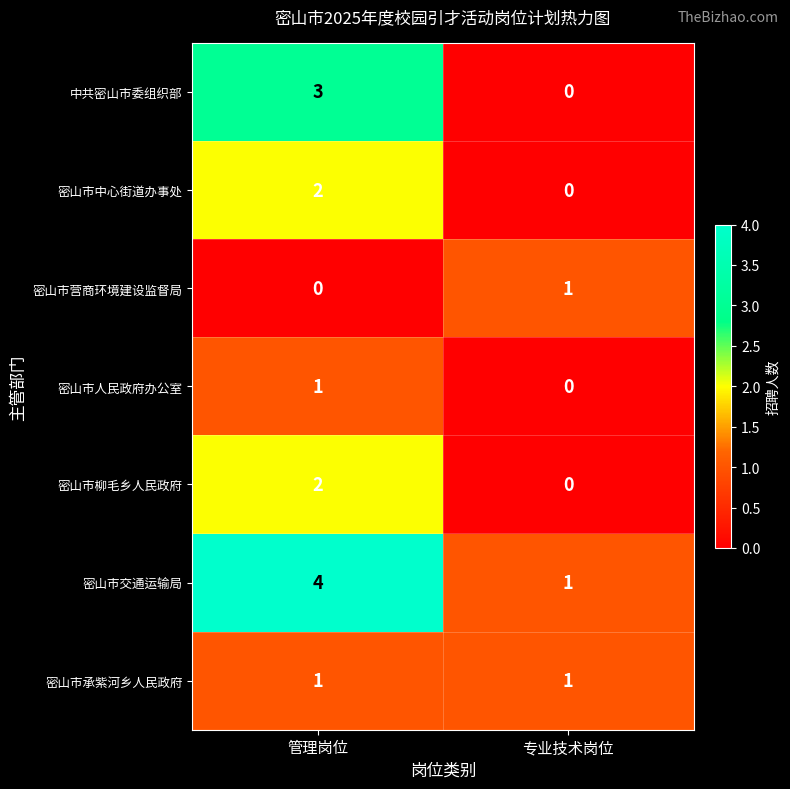

Reading left to right, list all the values displayed in this chart.

中共密山市委组织部: 3	0
密山市中心街道办事处: 2	0
密山市营商环境建设监督局: 0	1
密山市人民政府办公室: 1	0
密山市柳毛乡人民政府: 2	0
密山市交通运输局: 4	1
密山市承紫河乡人民政府: 1	1